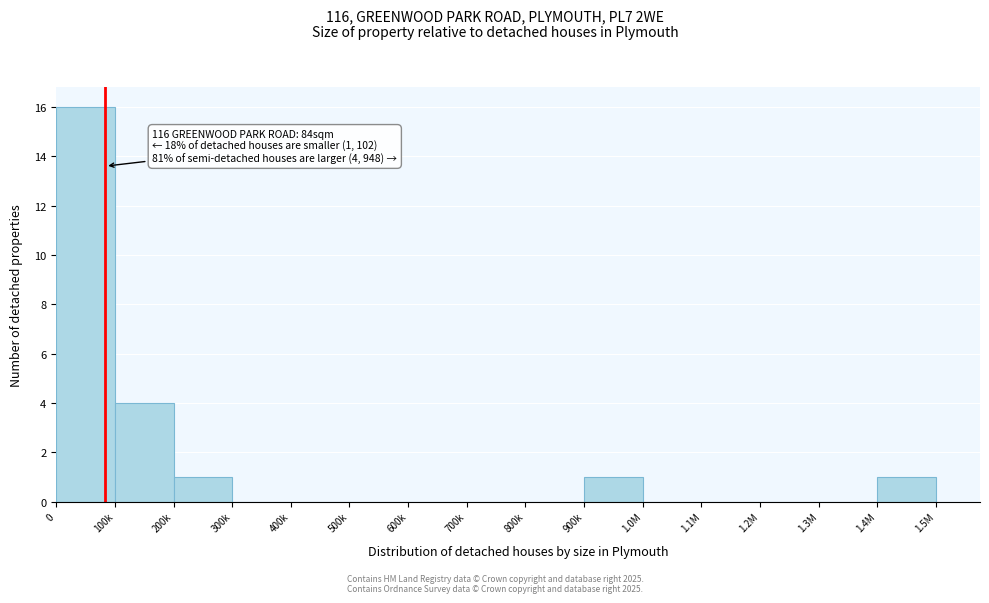

Reading right to left, what are all the values shown in this chart?

1.4M=1	1.3M=0	1.2M=0	1.1M=0	1.0M=0	900k=1	800k=0	700k=0	600k=0	500k=0	400k=0	300k=0	200k=1	100k=4	0=16